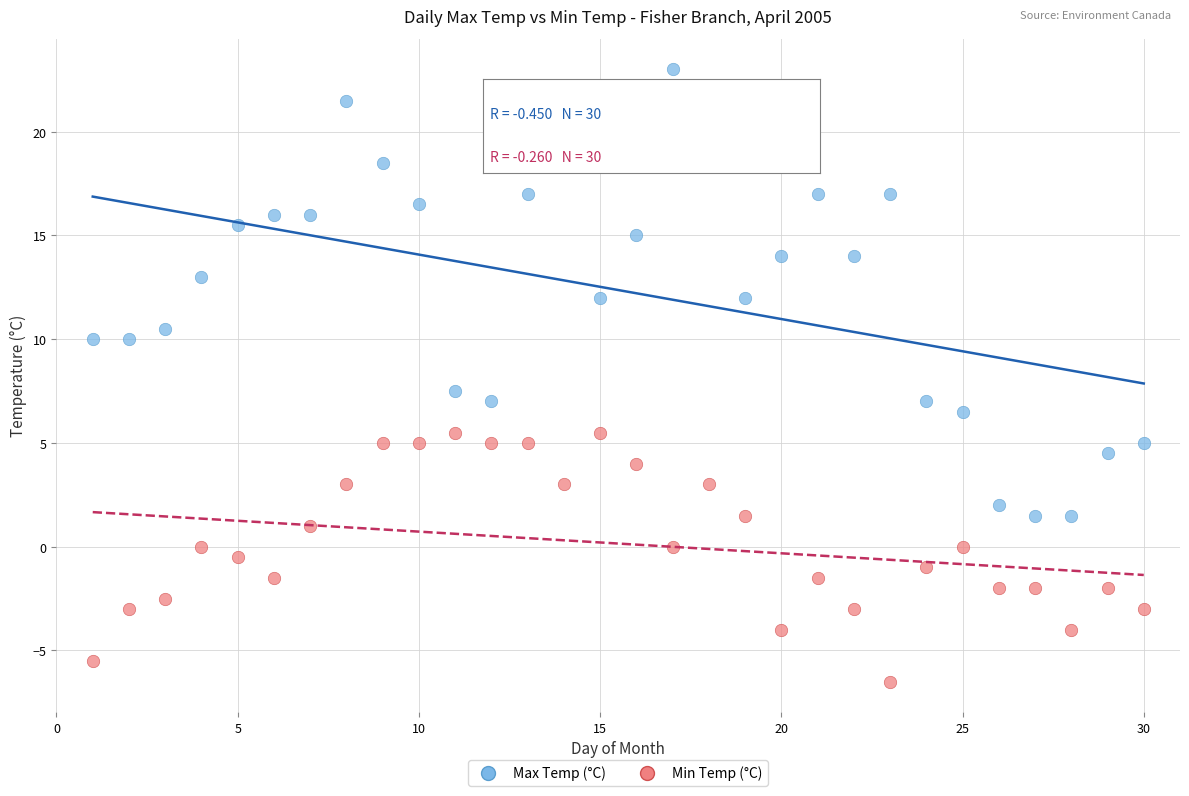

What are all the series names shown in the legend?

Max Temp (°C), Min Temp (°C)